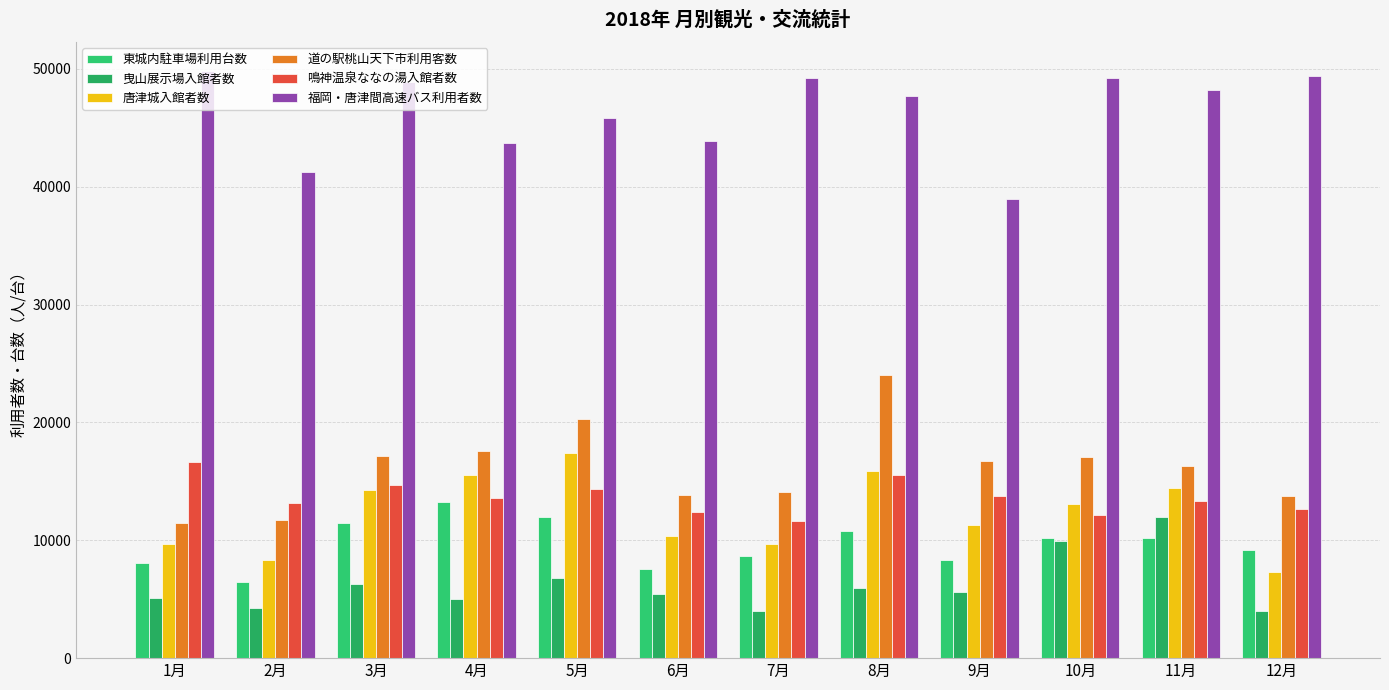

At which category is the sum across all series the highest?

8月